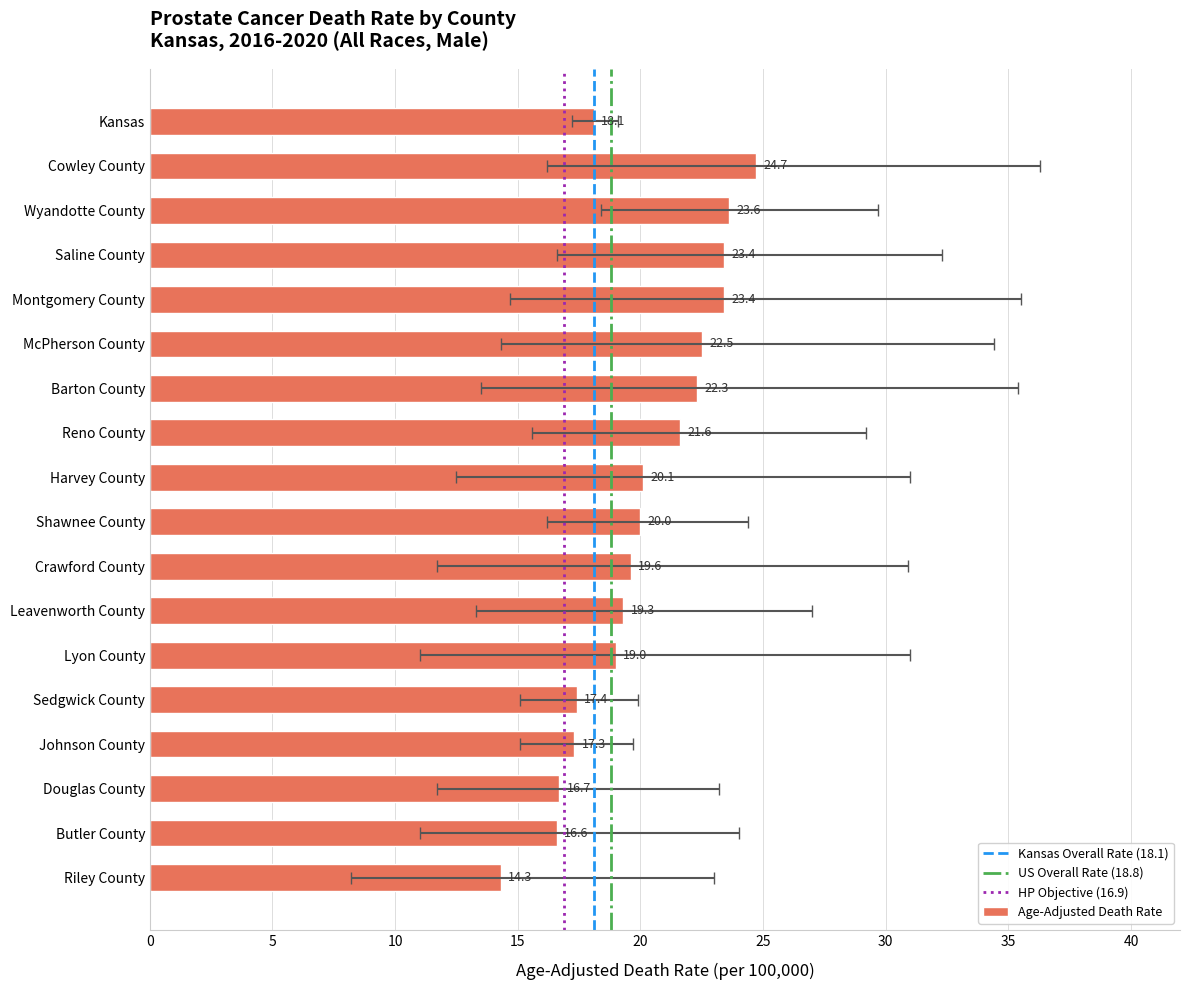

Reading left to right, list all the values displayed in this chart.

18.1	24.7	23.6	23.4	23.4	22.5	22.3	21.6	20.1	20.0	19.6	19.3	19.0	17.4	17.3	16.7	16.6	14.3